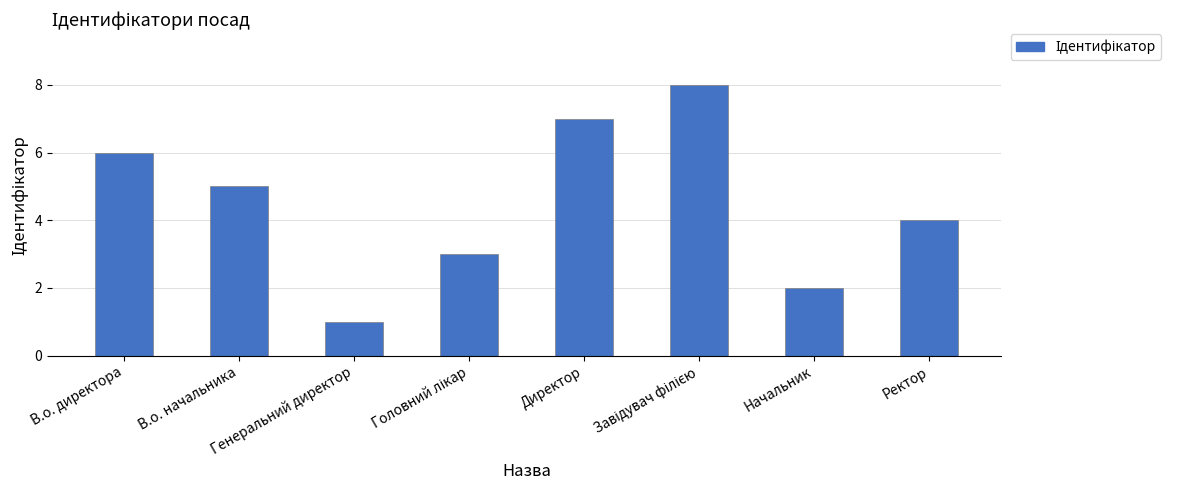

What position from the right is Директор?

4